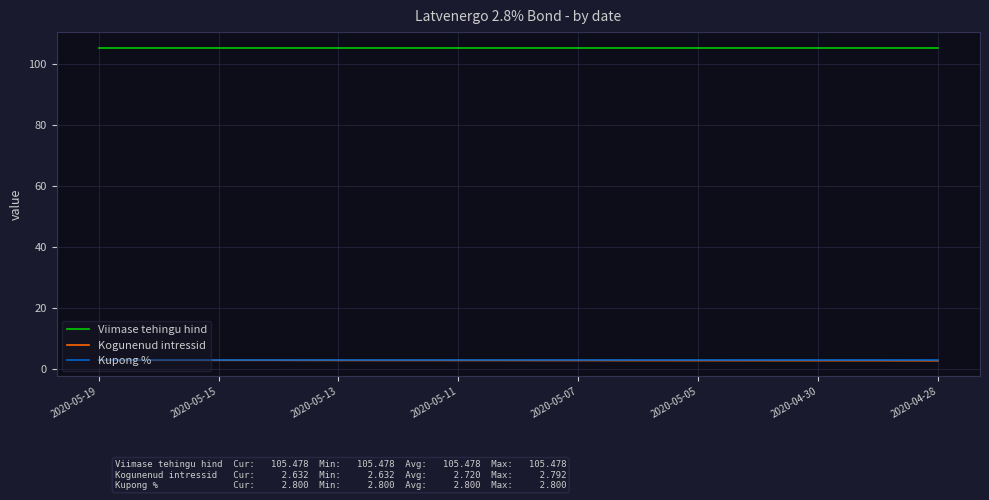

True or false: Viimase tehingu hind and Kogunenud intressid intersect in this chart.

False